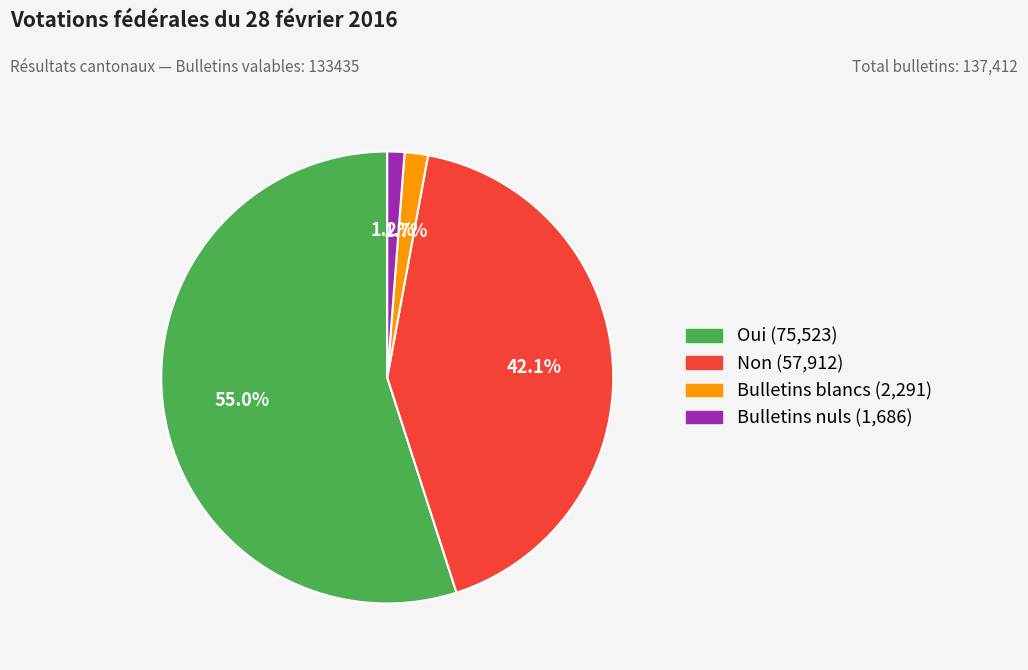

Is the sum of Non and Oui greater than half?

Yes